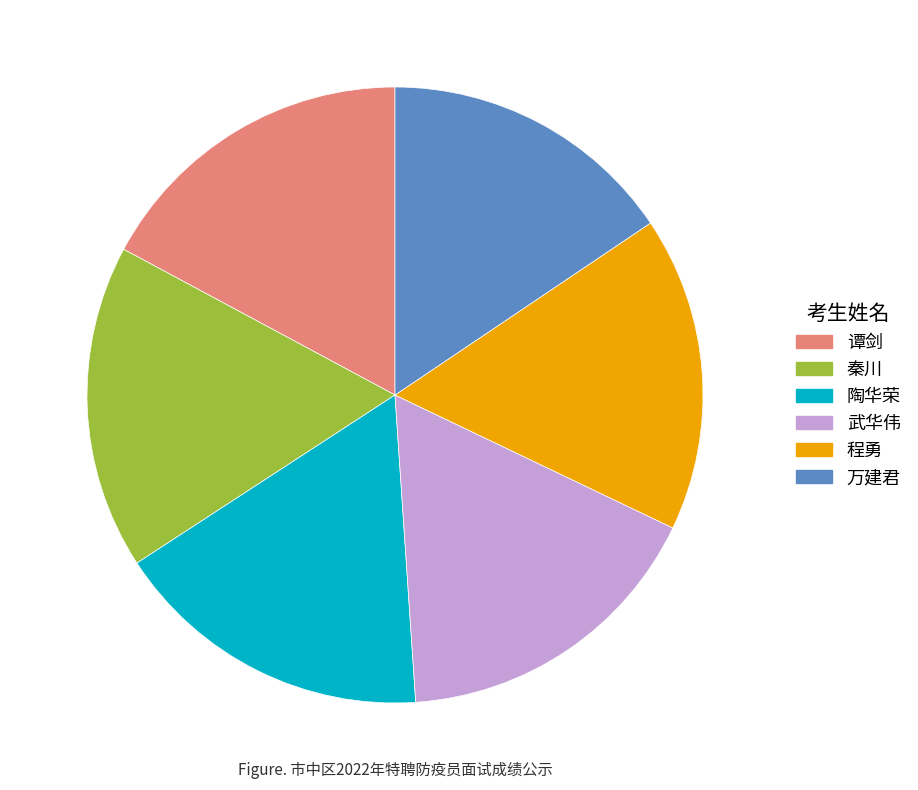

How many slices are in this pie chart?

6